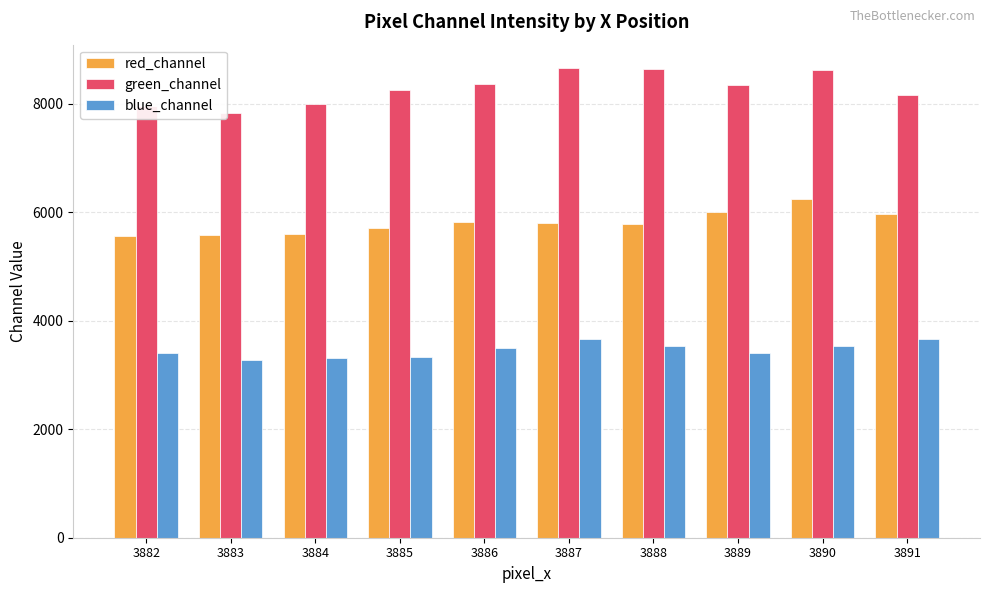

Does the chart contain stacked bars?

No